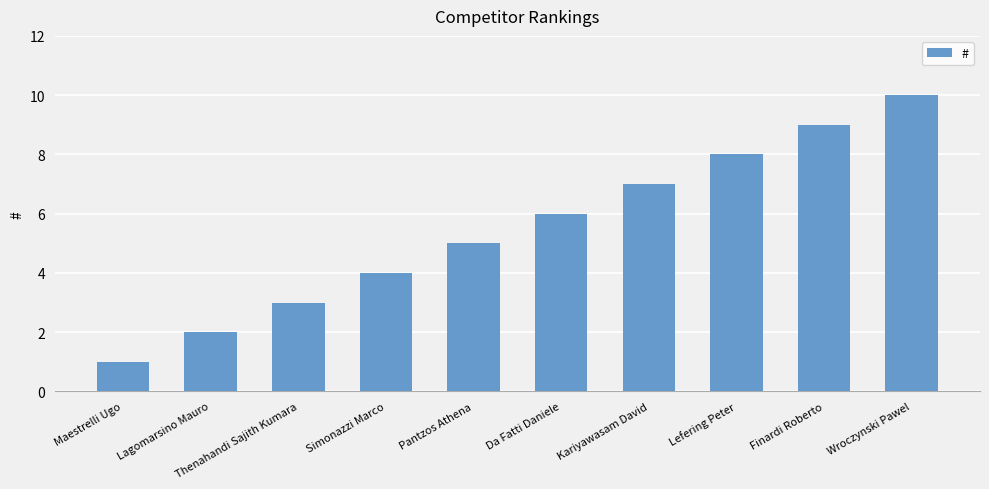

List the labels in order of value, largest first.

Wroczynski Pawel, Finardi Roberto, Lefering Peter, Kariyawasam David, Da Fatti Daniele, Pantzos Athena, Simonazzi Marco, Thenahandi Sajith Kumara, Lagomarsino Mauro, Maestrelli Ugo